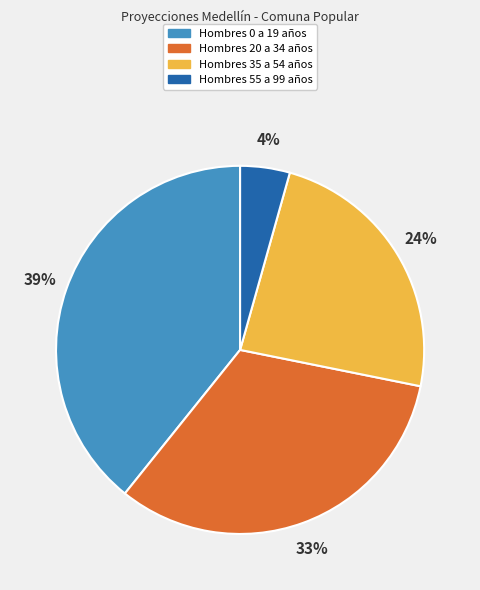

To the nearest percent, what is the average slice percentage?

25%